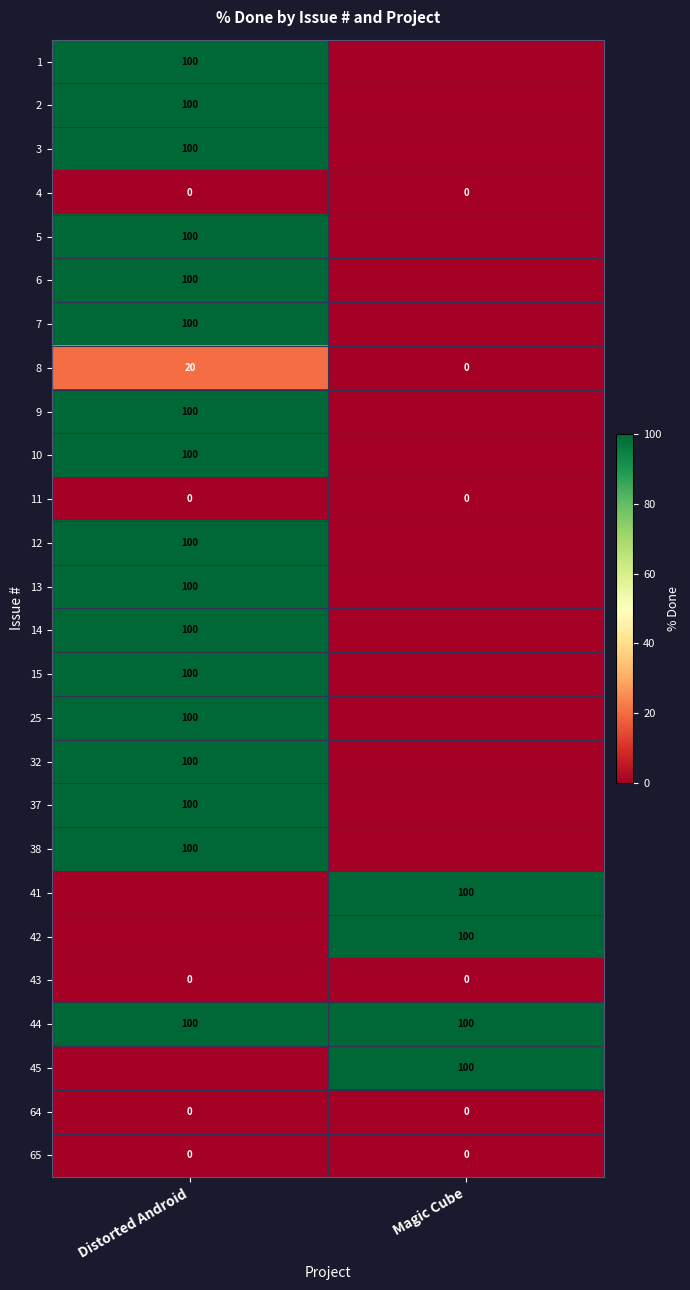

The value of 4 at Distorted Android is 0. True or false?

True